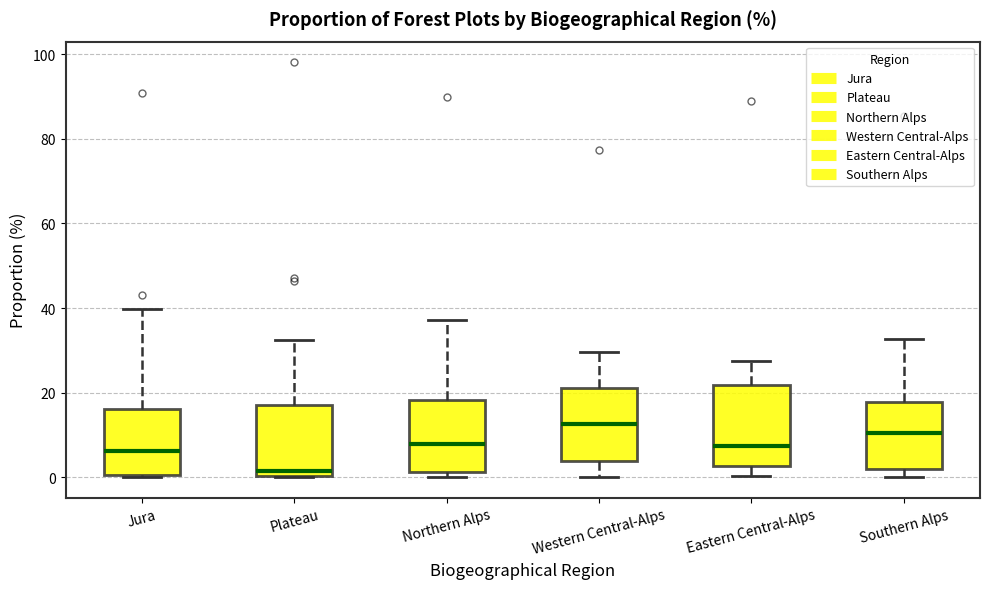

Reading left to right, transcribe this box plot: for each box, give where its median line is, the range the box spans, and where its two whiskers end, as read against the y-axis. The values are not printed on the chart, so give them approximately, as read against the axis.

Jura: median 6, box 0 to 16, whiskers 0 to 40
Plateau: median 2, box 0 to 18, whiskers 0 to 32
Northern Alps: median 8, box 2 to 18, whiskers 0 to 38
Western Central-Alps: median 12, box 4 to 22, whiskers 0 to 30
Eastern Central-Alps: median 8, box 2 to 22, whiskers 0 to 28
Southern Alps: median 10, box 2 to 18, whiskers 0 to 32